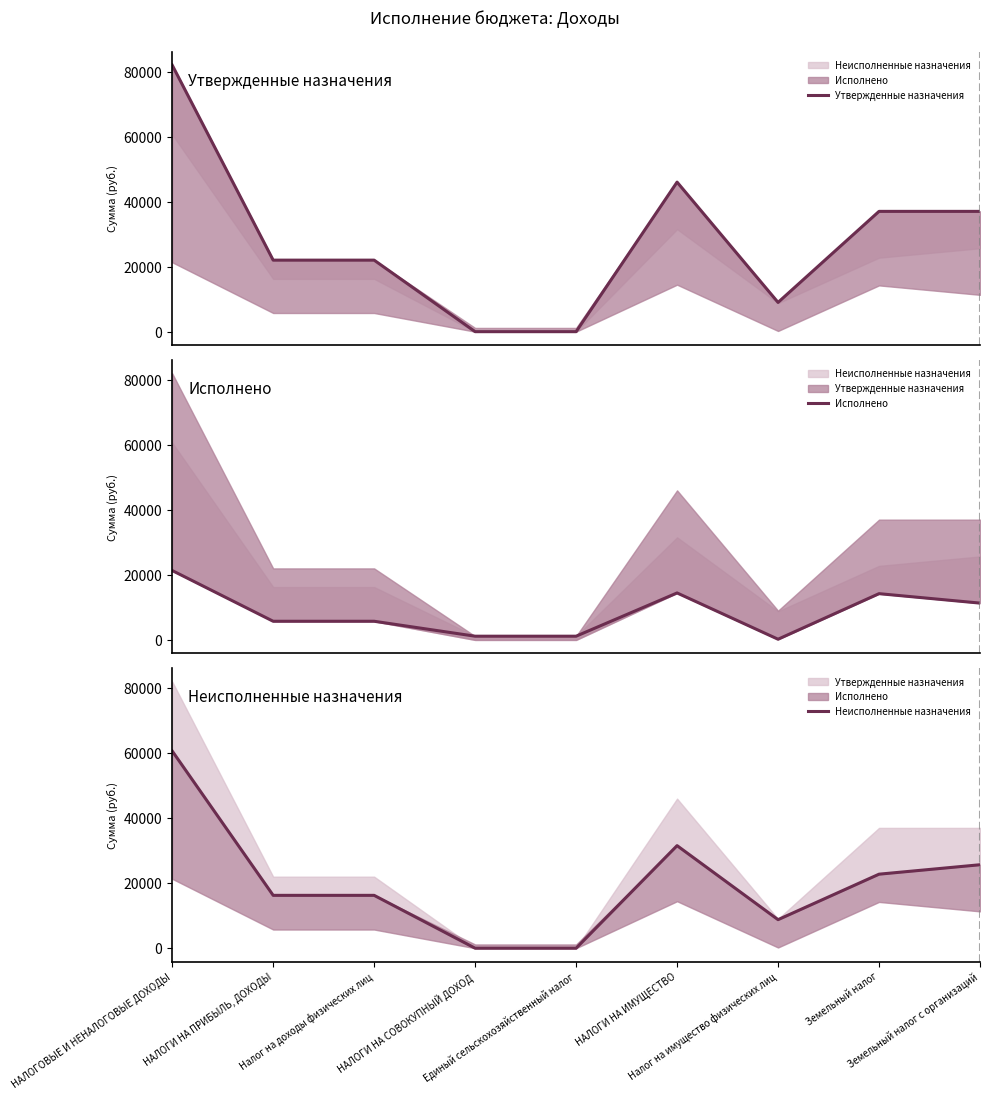

Between which two adjacent categories do Неисполненные назначения and Исполнено first intersect?

Налог на доходы физических лиц and НАЛОГИ НА СОВОКУПНЫЙ ДОХОД